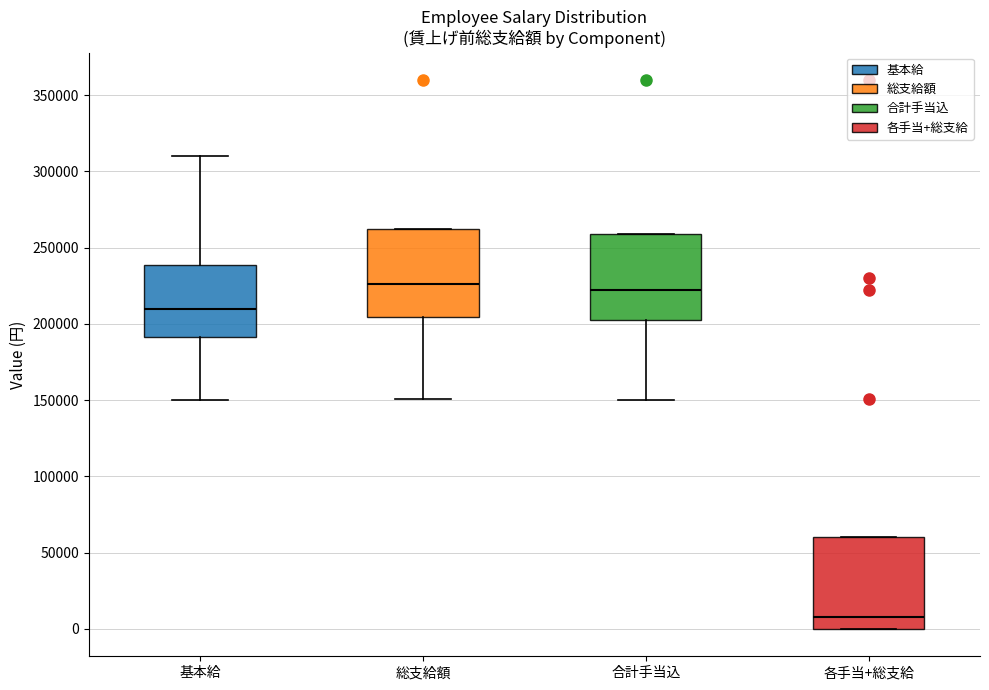

Reading left to right, transcribe this box plot: for each box, give where its median line is, the range the box spans, and where its two whiskers end, as read against the y-axis. The values are not printed on the chart, so give them approximately, as read against the axis.

基本給: median 210000, box 190000 to 240000, whiskers 150000 to 310000
総支給額: median 225000, box 205000 to 265000, whiskers 150000 to 265000
合計手当込: median 225000, box 205000 to 260000, whiskers 150000 to 260000
各手当+総支給: median 10000, box 0 to 60000, whiskers 0 to 60000